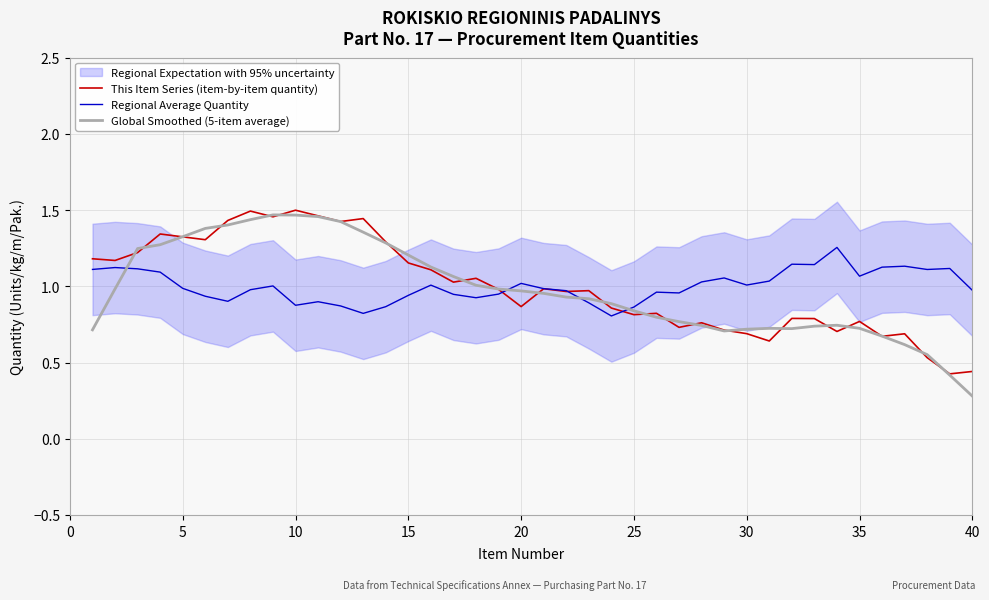

At which label is Global Smoothed (5-item average) closest to 0?

40